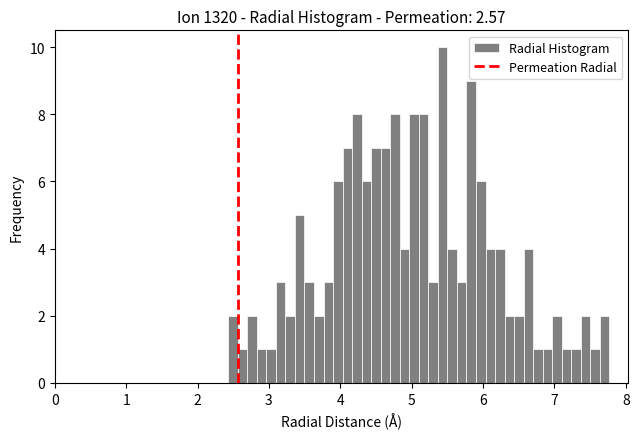

Read against the x-axis, roughly where is the centre of the tallest bar?

5.4